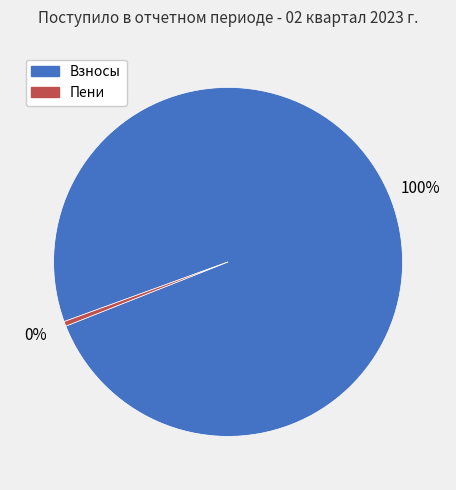

Rank the categories by value from highest to lowest.

Взносы, Пени